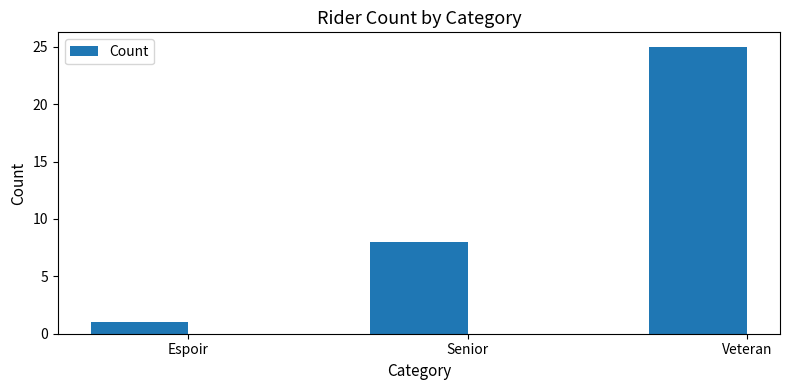

What is the difference between the maximum and minimum values?

24